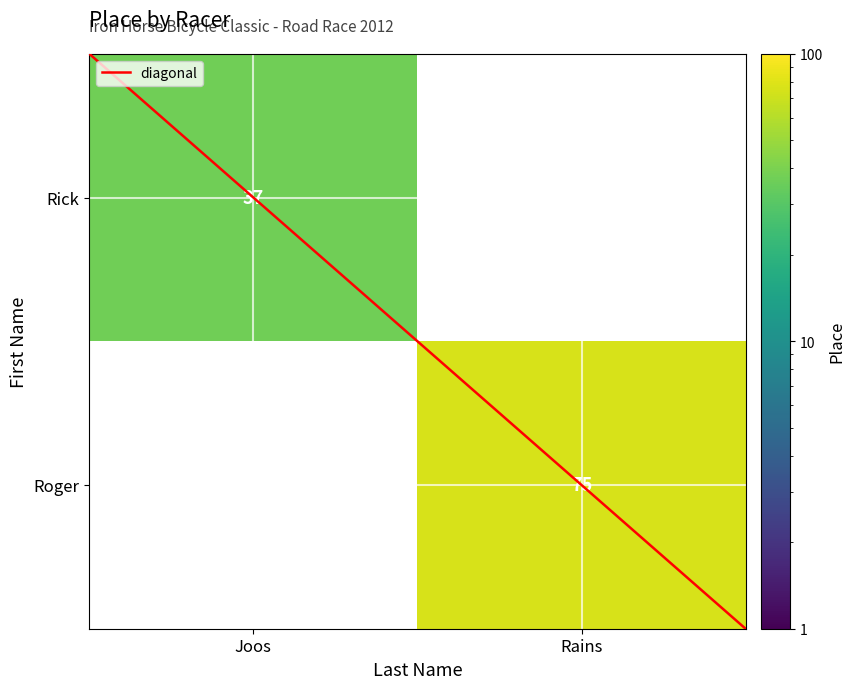

What is the minimum value for Rick?

37.0